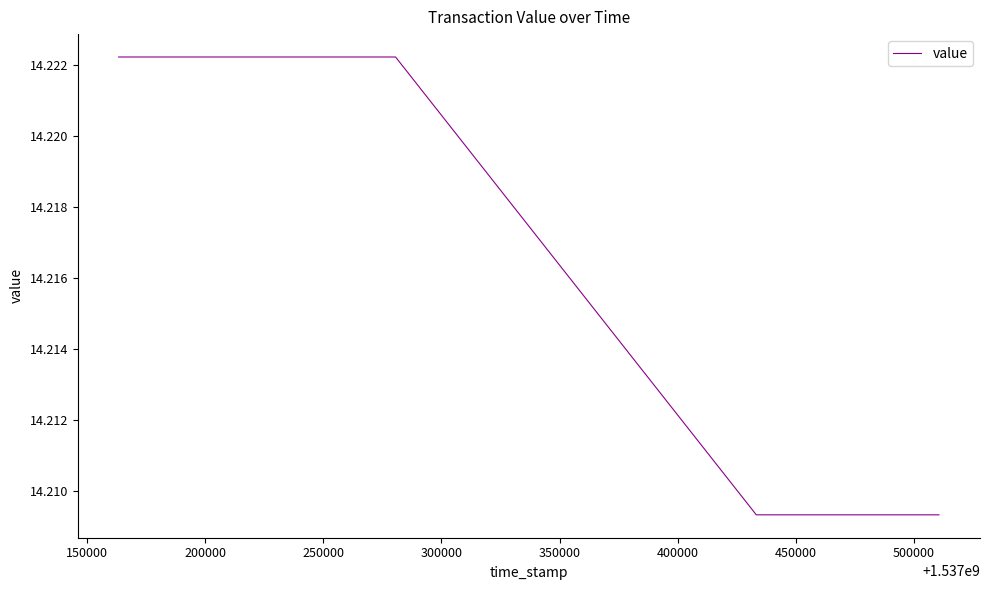

What is the sum of all values?

113.7